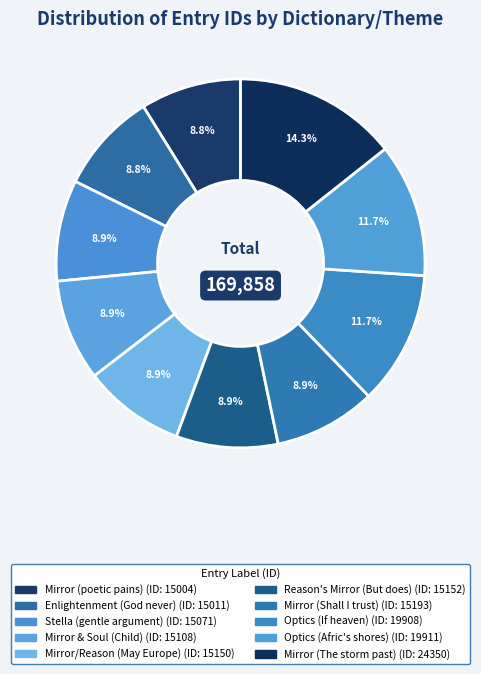

Count the number of slices in the pie.

10